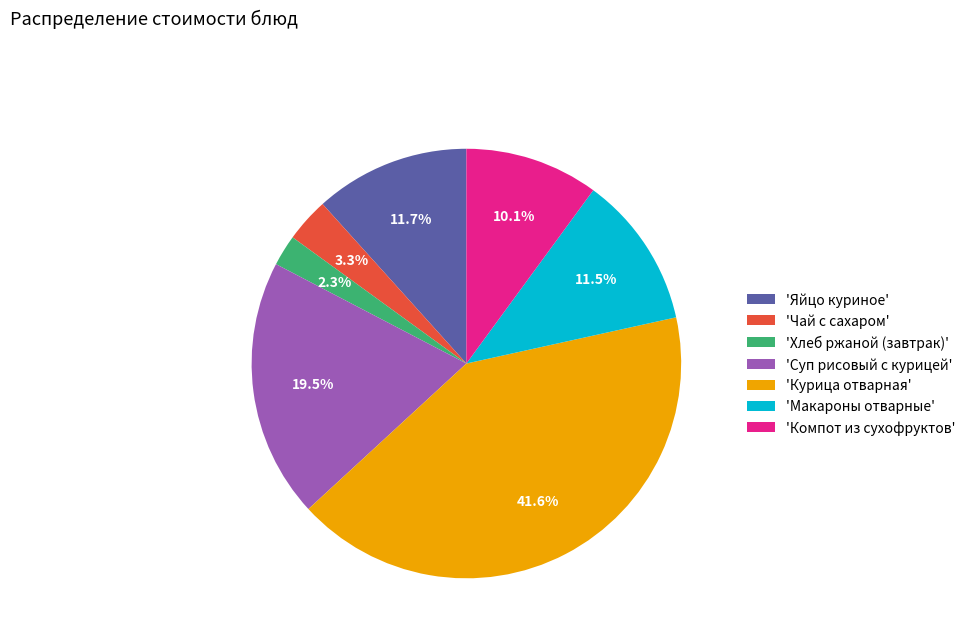

Which category has the biggest portion of the pie?

'Курица отварная'